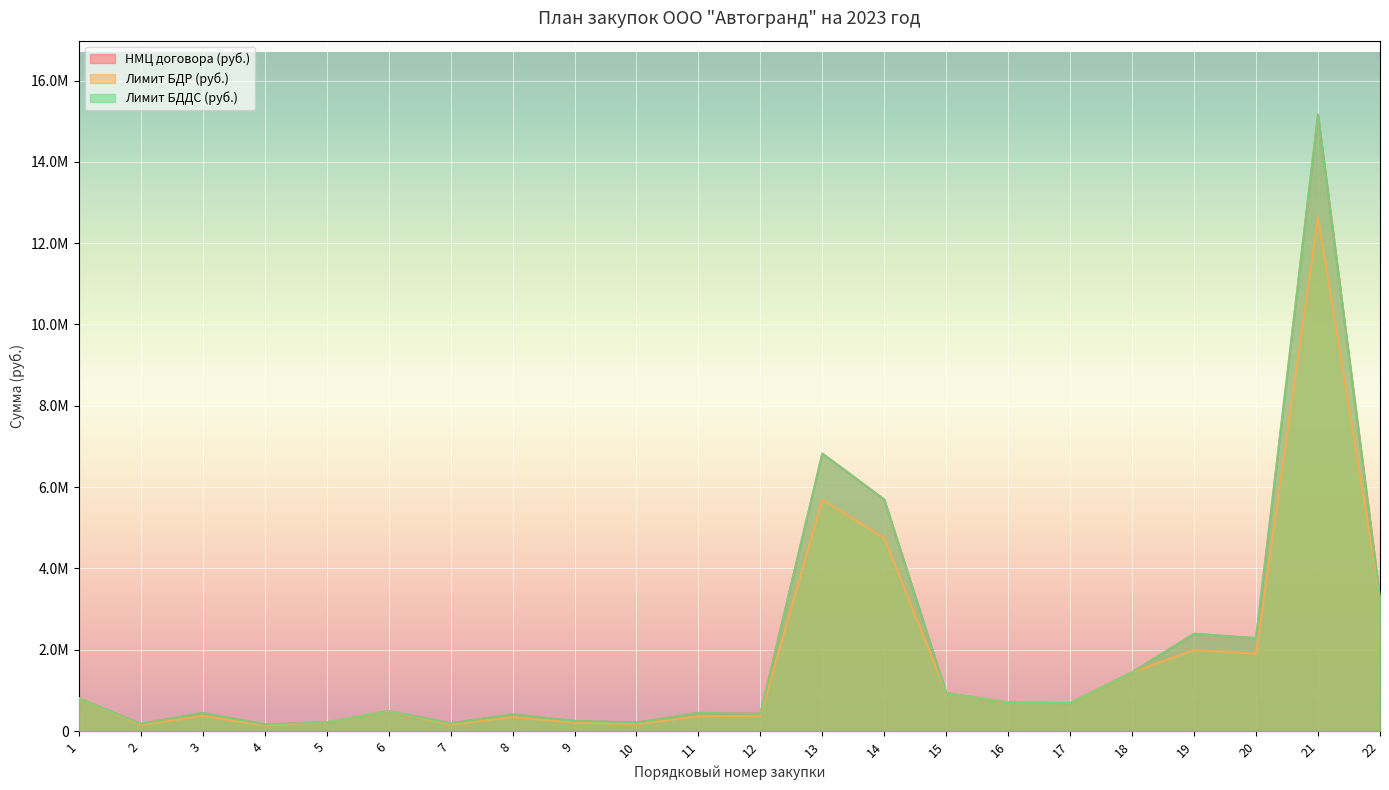

How many lines are shown in the chart?

3